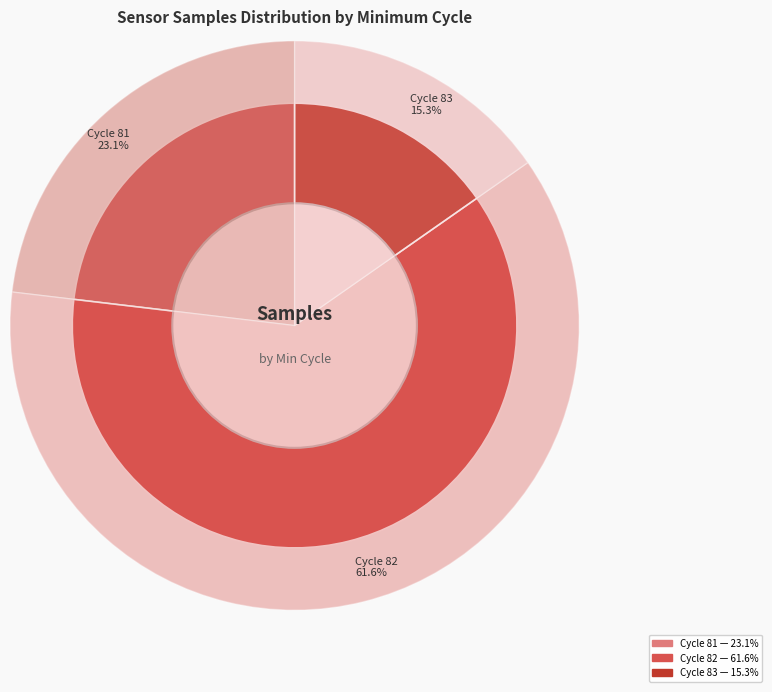

Between 82 and 83, which is larger?

82